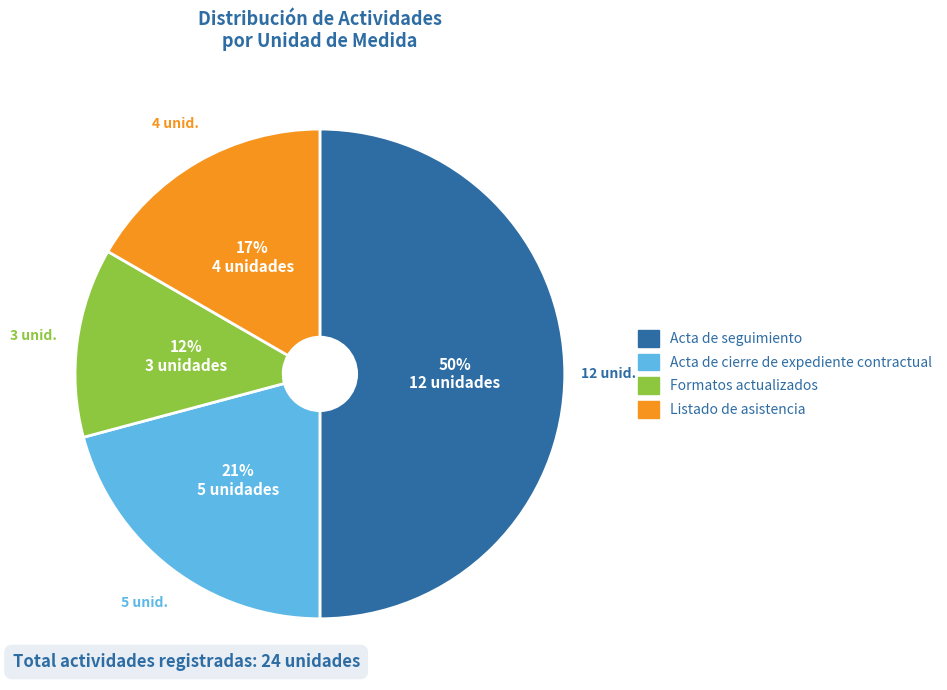

To the nearest percent, what is the average slice percentage?

25%